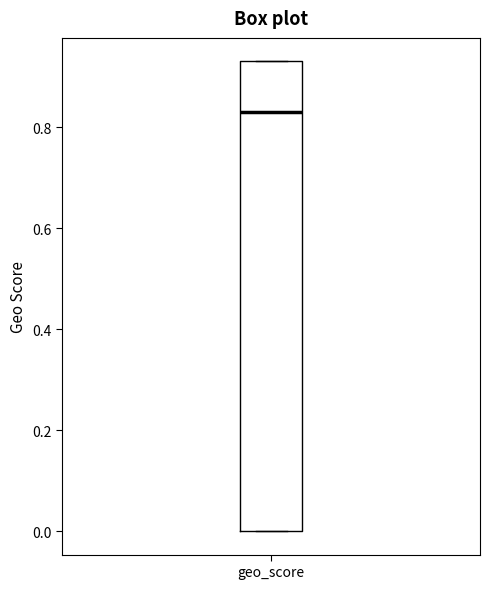

Where is the lower edge of the box for geo_score on the y-axis? The values are not printed on the chart, so give them approximately, as read against the axis.

0.00